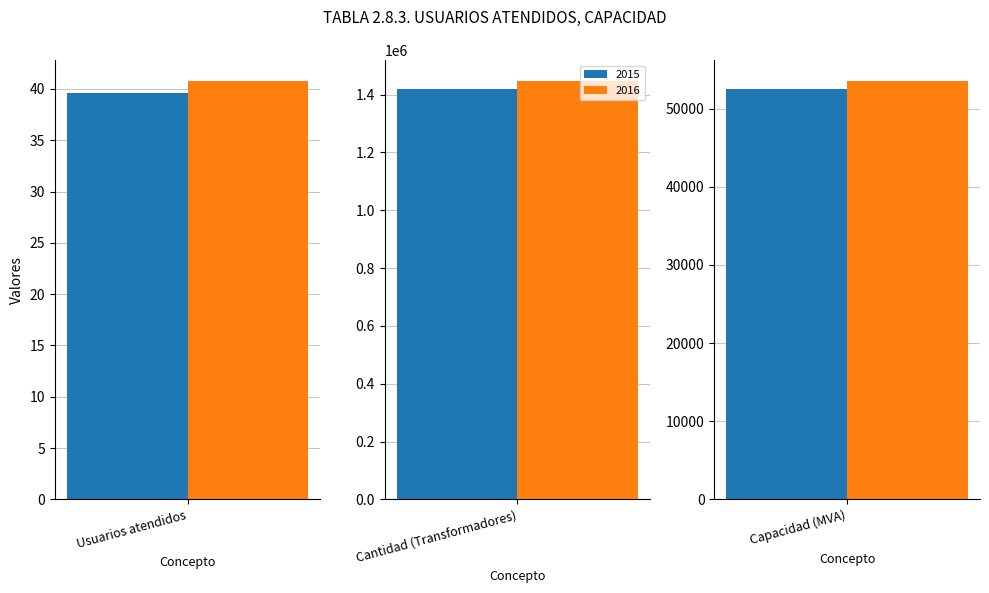

What is the difference between the maximum and minimum values in the 2016 series?

1446488.2